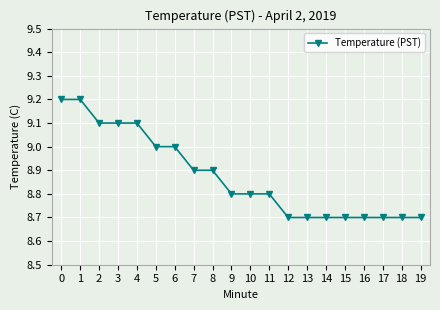

What is the value of the 6th point from the left?

9.0